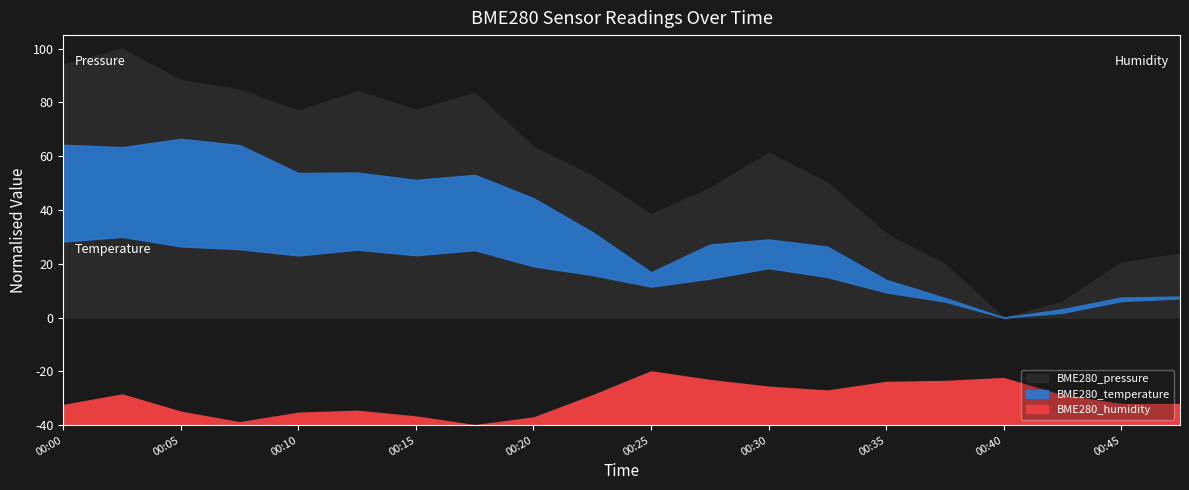

What are all the series names shown in the legend?

BME280_pressure, BME280_temperature, BME280_humidity